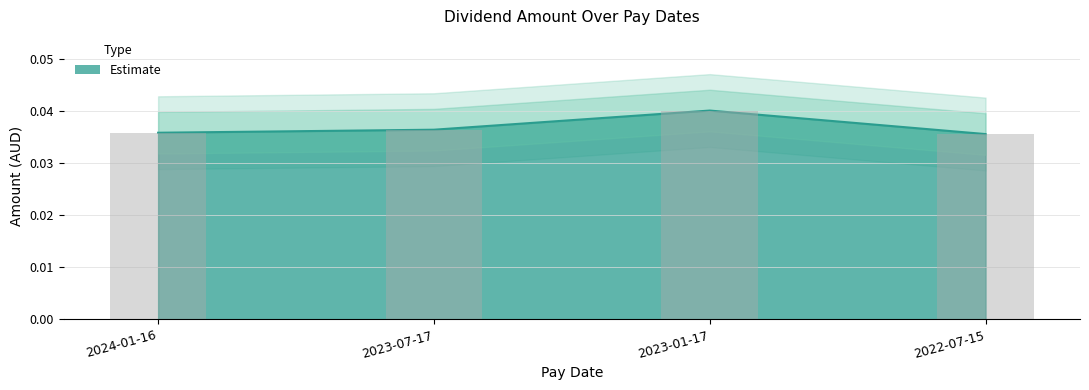

True or false: the data shows 0.0 at 2023-07-17.

True